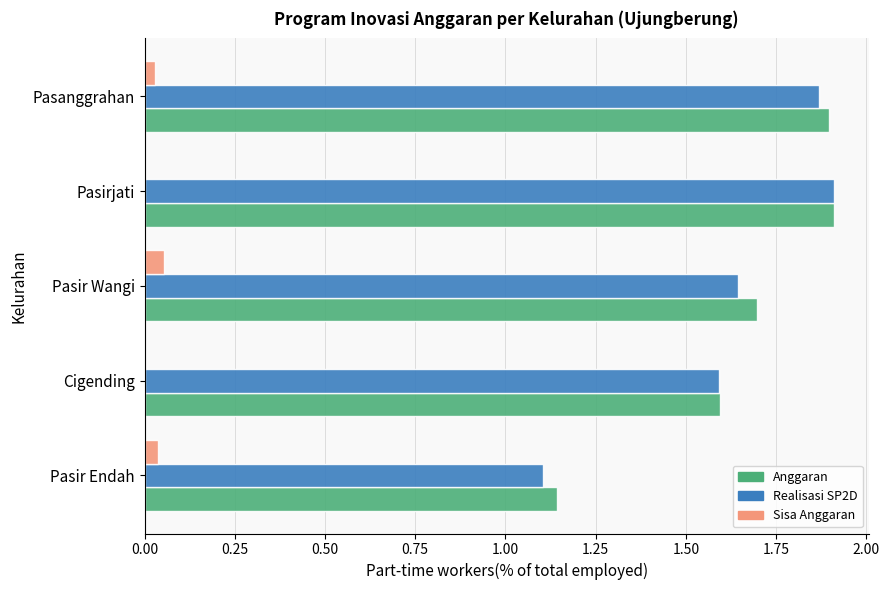

What is the sum of all Anggaran values?

8.2